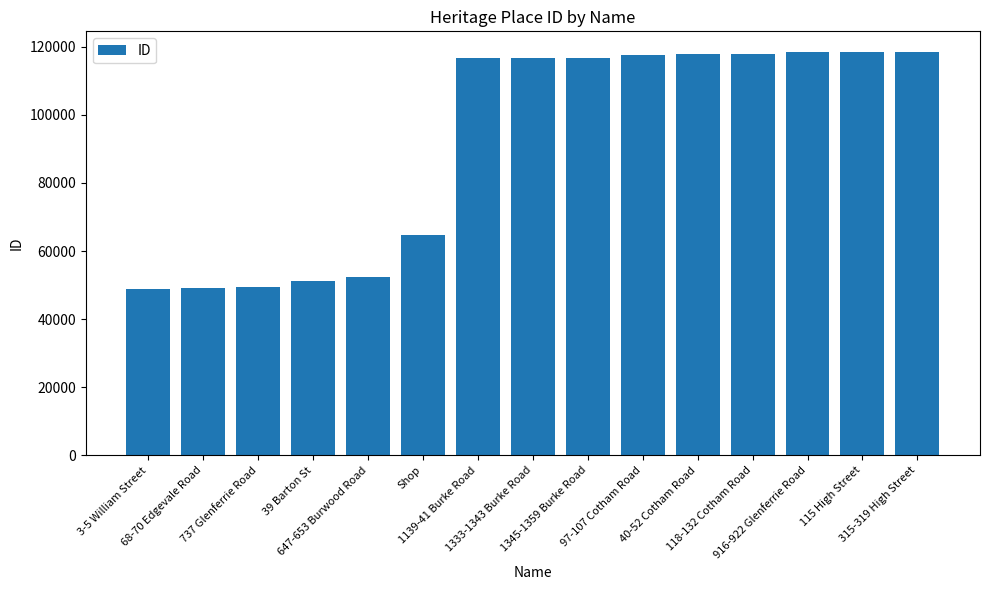

What is the change in value from 1139-41 Burke Road to 118-132 Cotham Road?

+1233